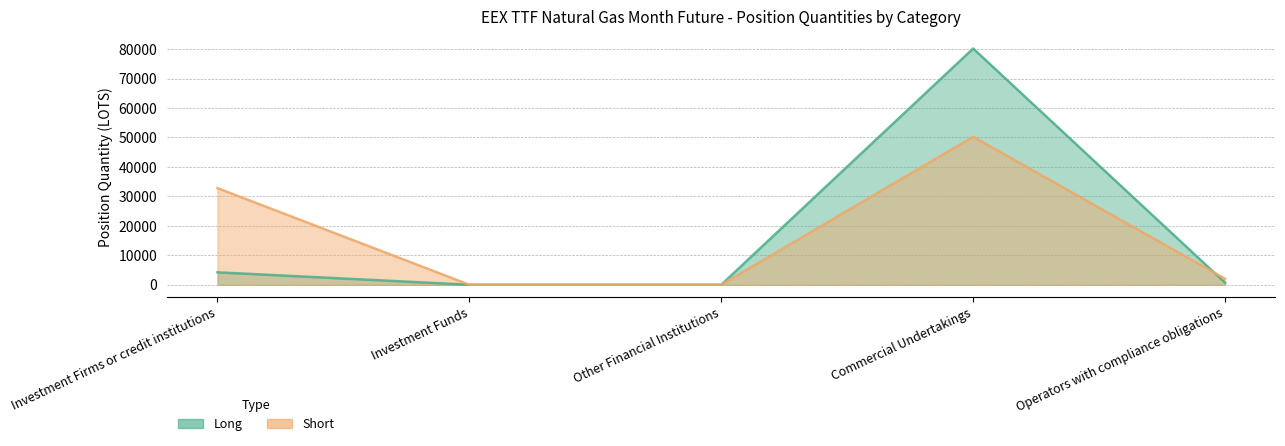

What are all the series names shown in the legend?

Long, Short